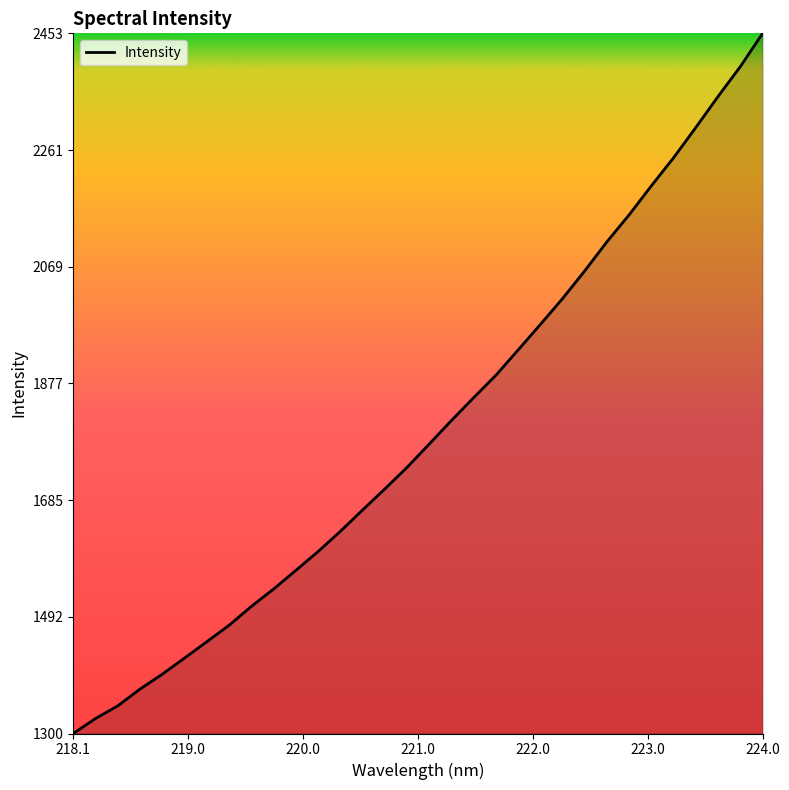

What is the difference between the maximum and minimum values?

1153.4